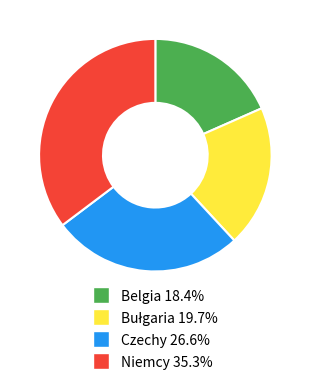

Does any single category account for the majority?

No